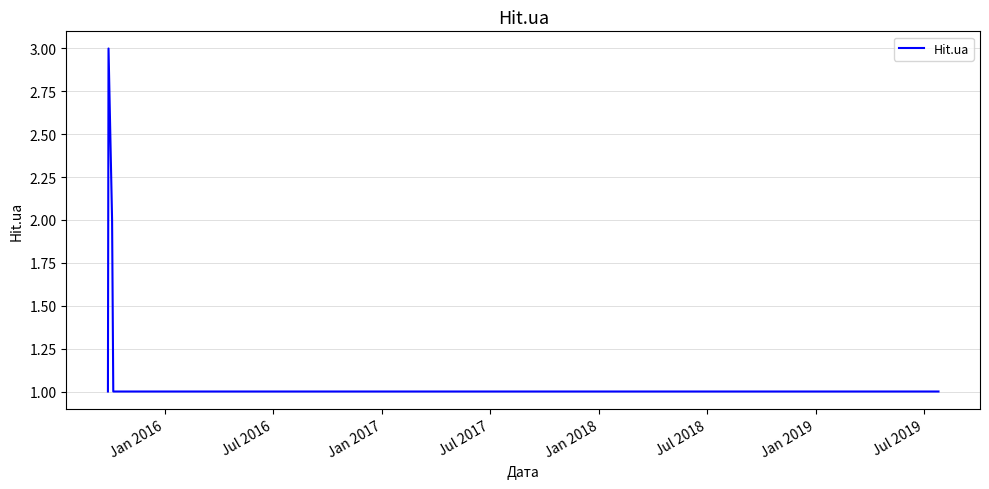

What is the difference between the second highest and minimum values?

1